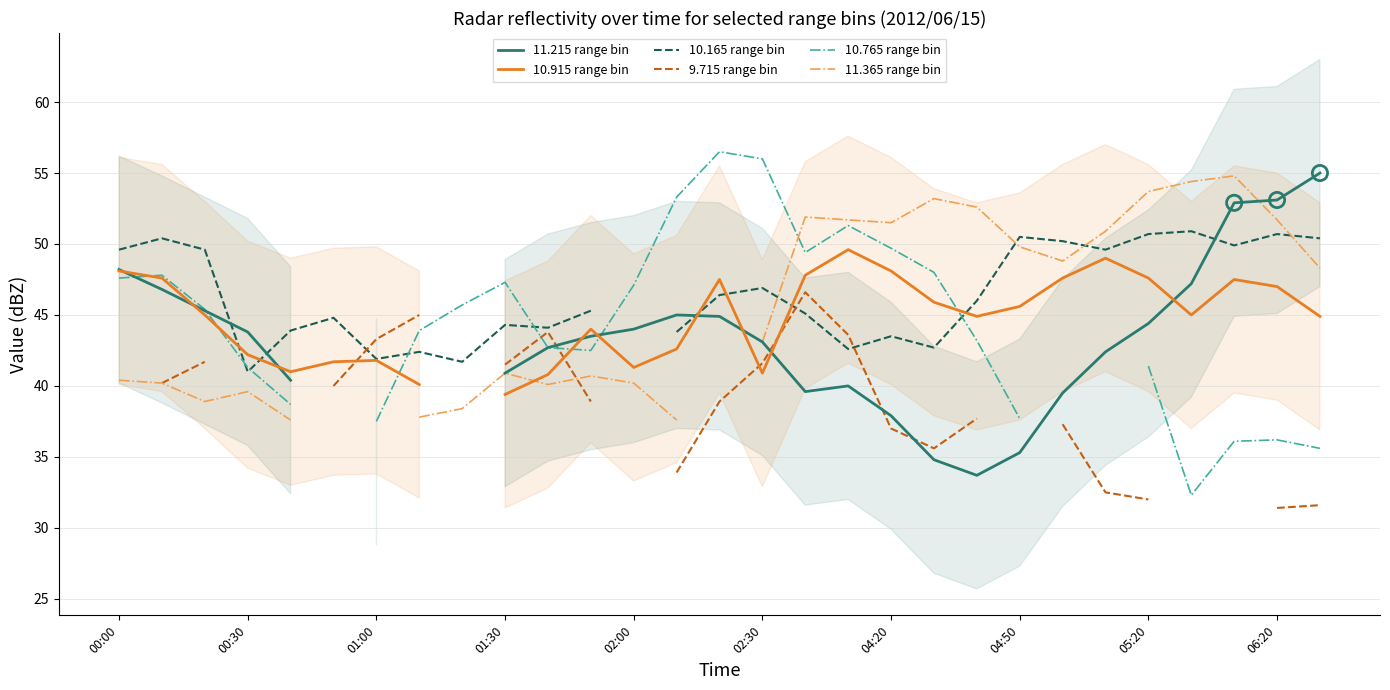

Which series contains the highest Y value?

10.765 range bin